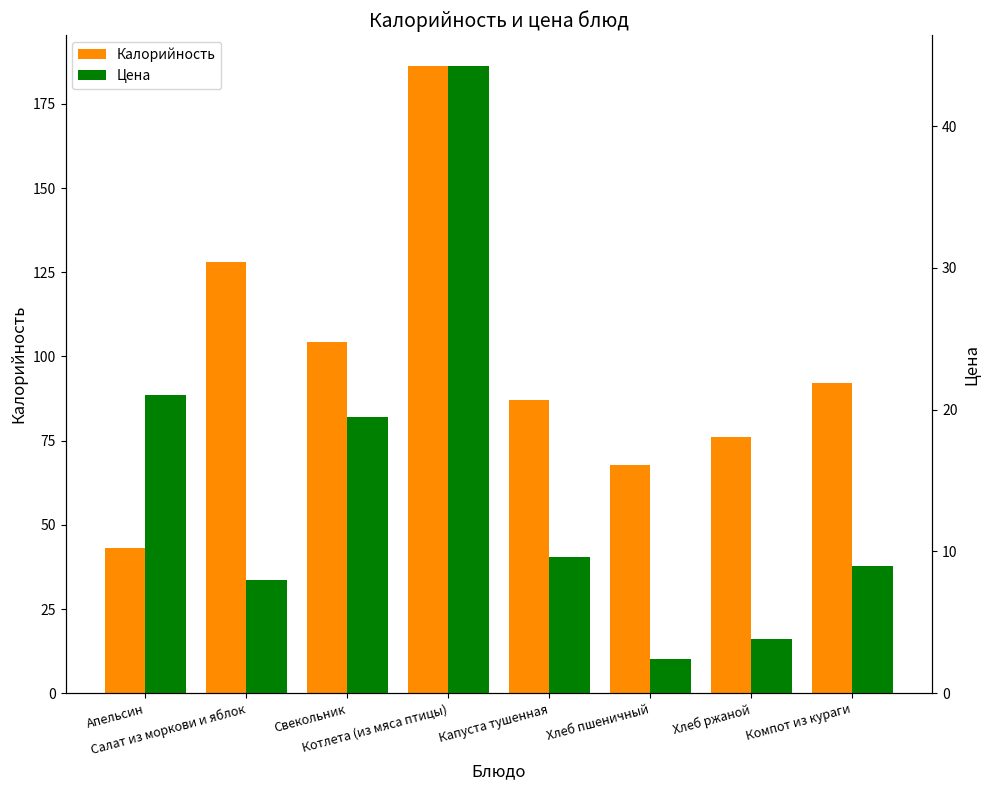

The Цена series shows 13.7 at Компот из кураги. True or false?

False